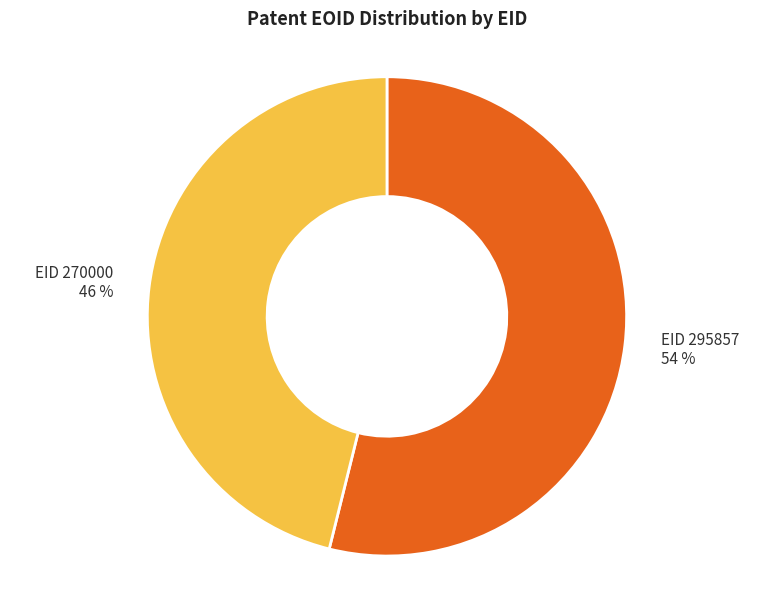

To the nearest percent, what is the average slice percentage?

50%